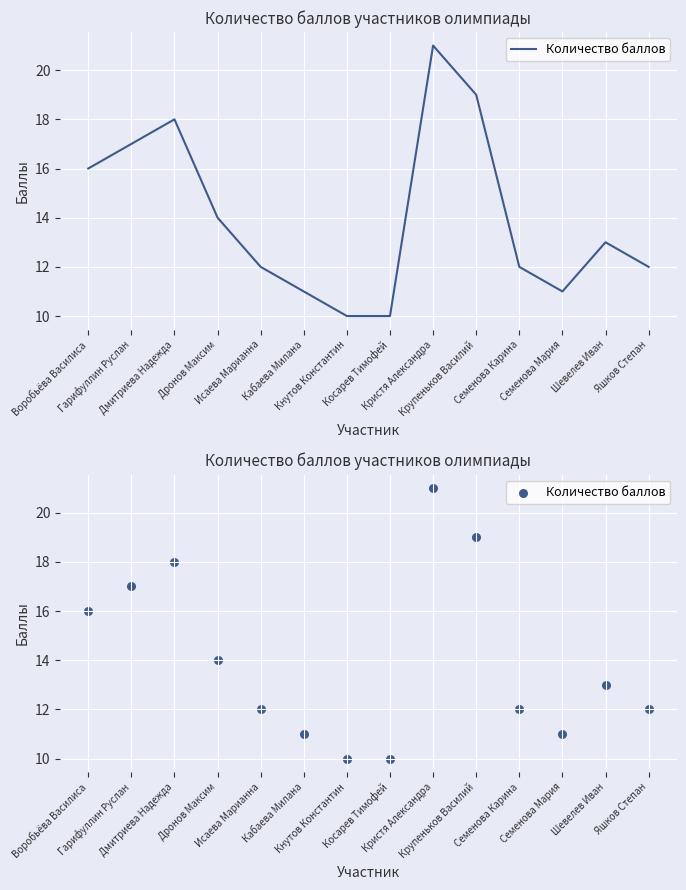

What is the ratio of the value at Косарев Тимофей to the value at Исаева Марианна?

0.8